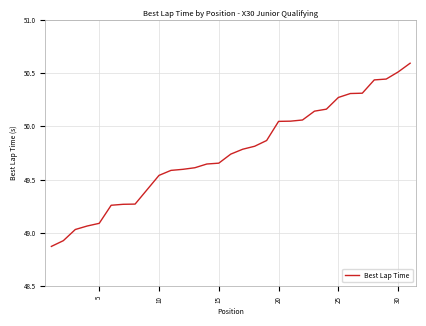

What is the maximum value shown in the chart?

50.6